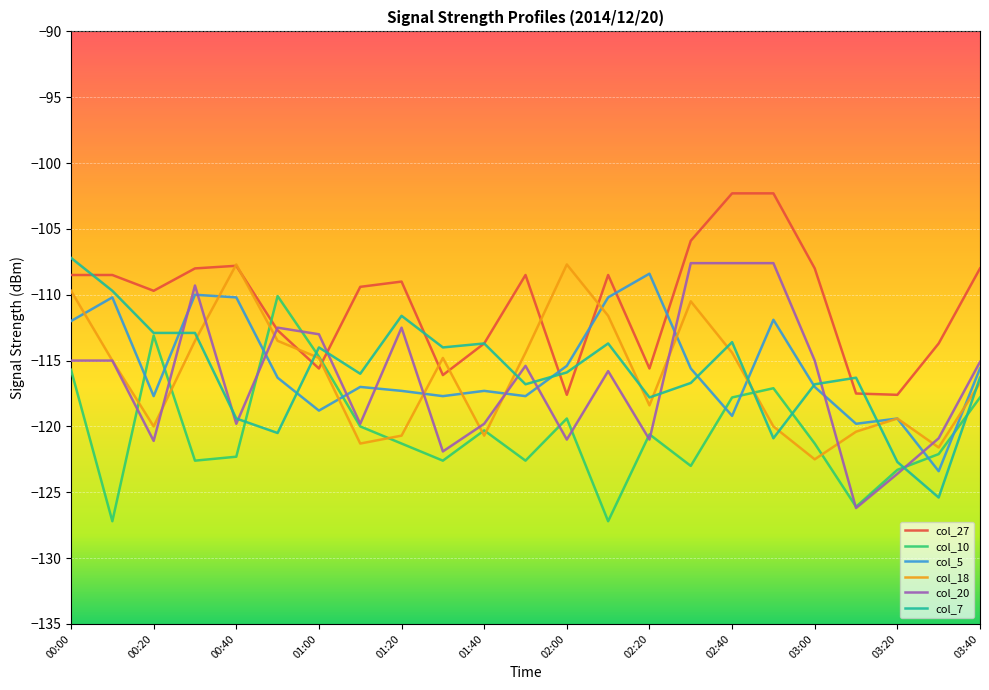

What is the lowest value of the col_18 series?

-122.5